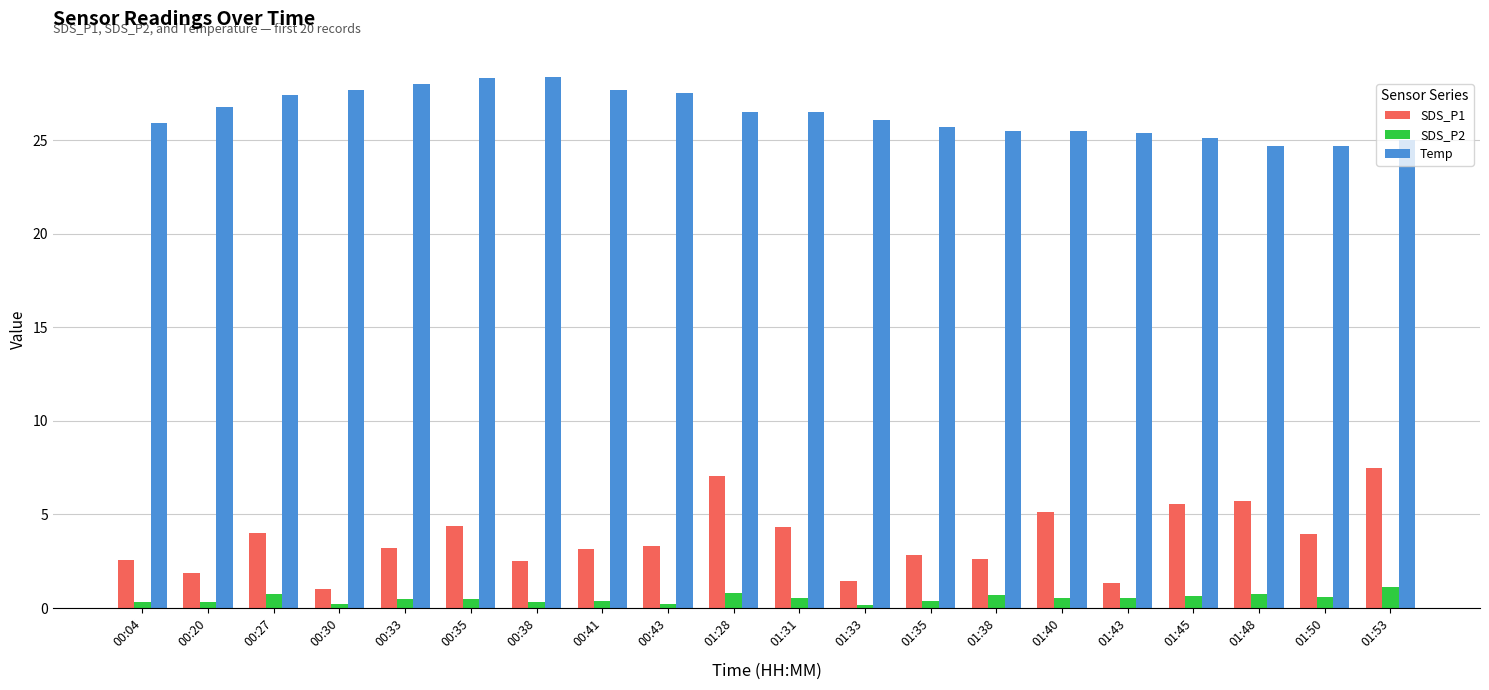

What is the value of the Temp bar at the 19th from the left?

24.7